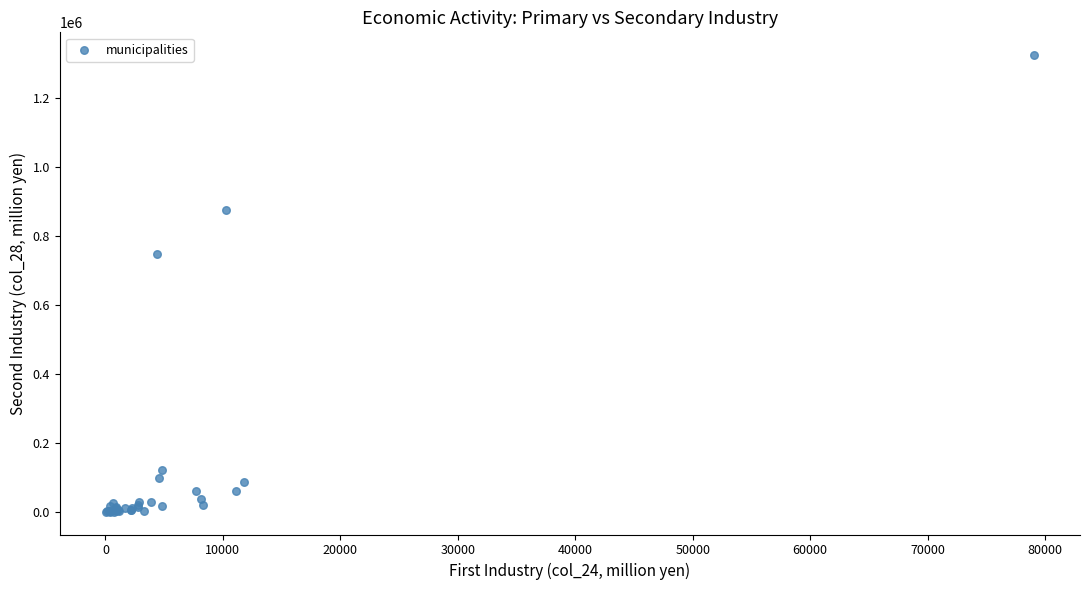

What Y value in the scatter plot is closest to 662229?

748388.7